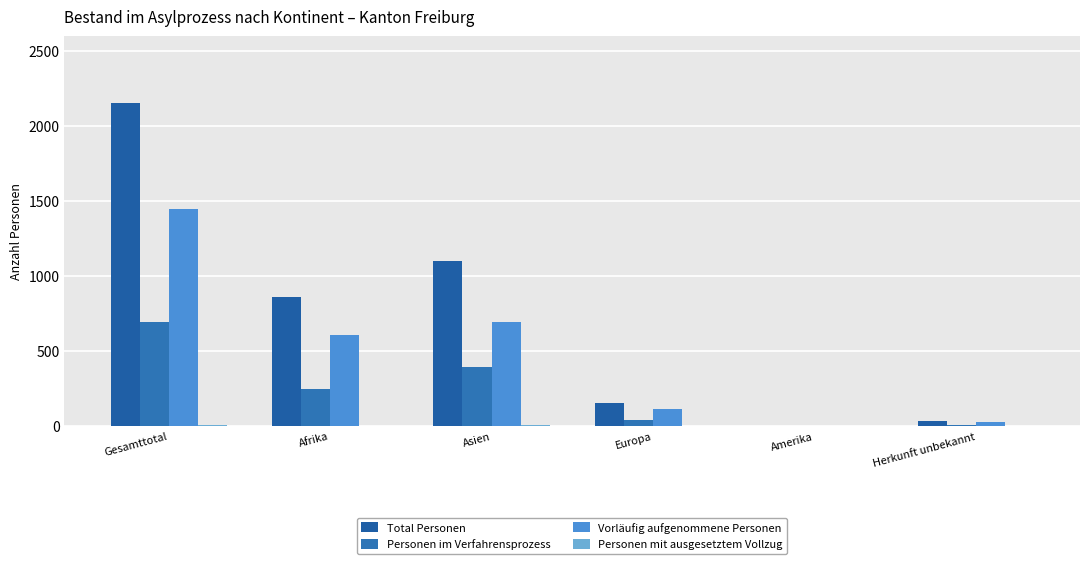

Is it true that Vorläufig aufgenommene Personen equals 28 at Herkunft unbekannt?

True